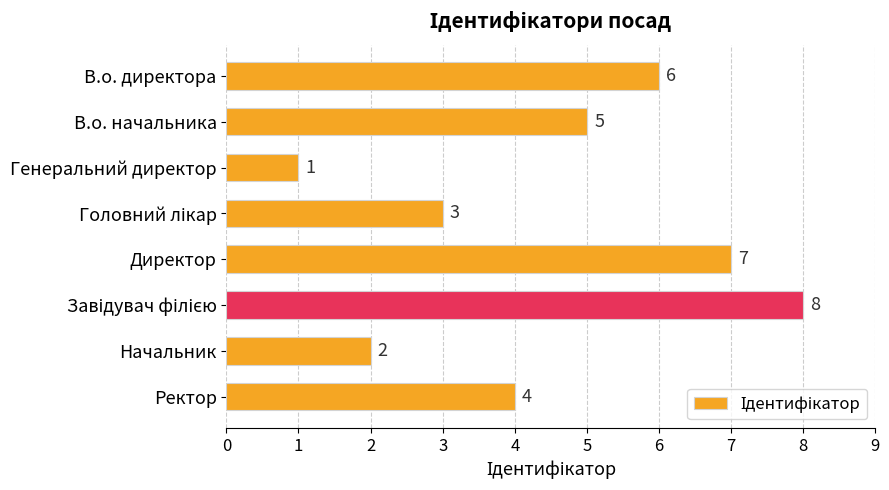

The chart shows a value of 7 at Директор. True or false?

True